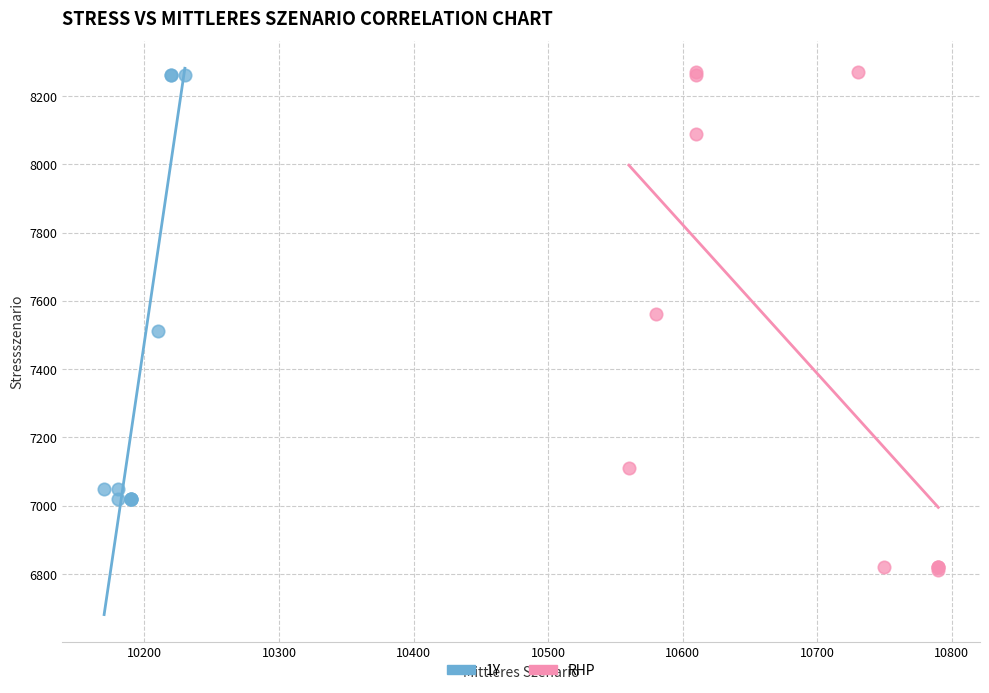

Which series has the largest Y range (max minus min)?

RHP